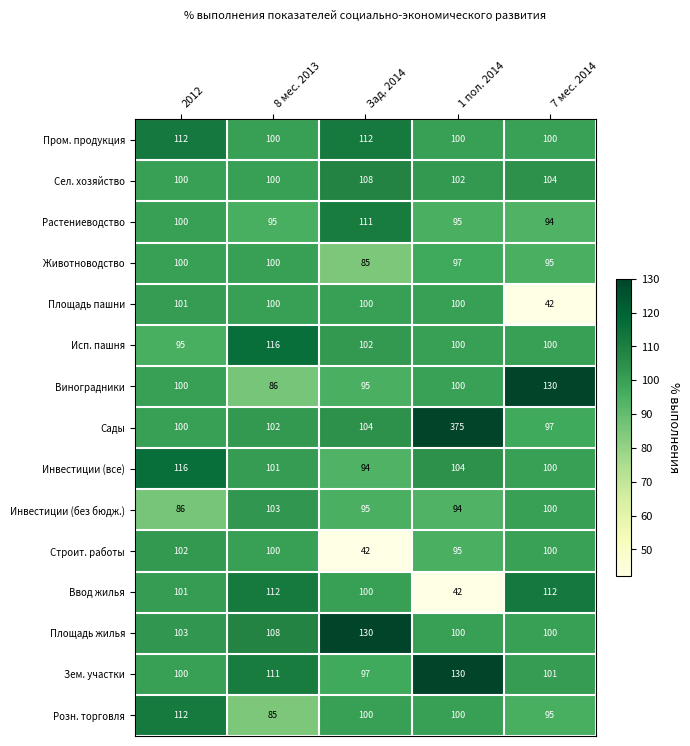

Which series has the largest total across all categories?

Сады